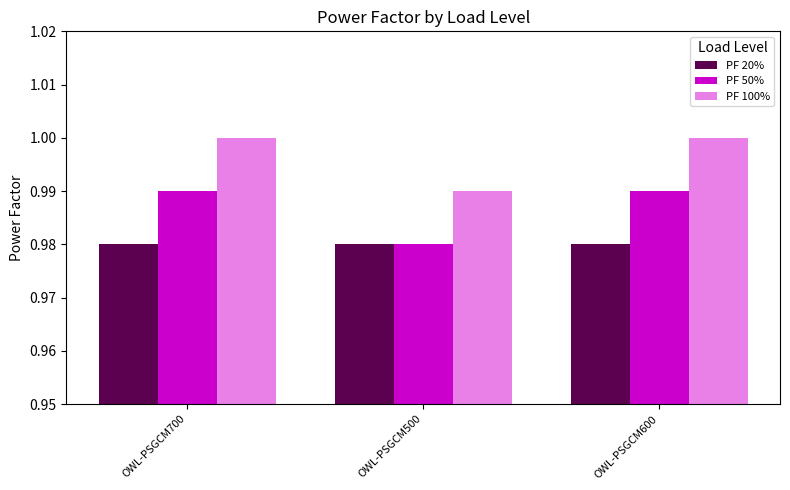

Does the chart contain stacked bars?

No